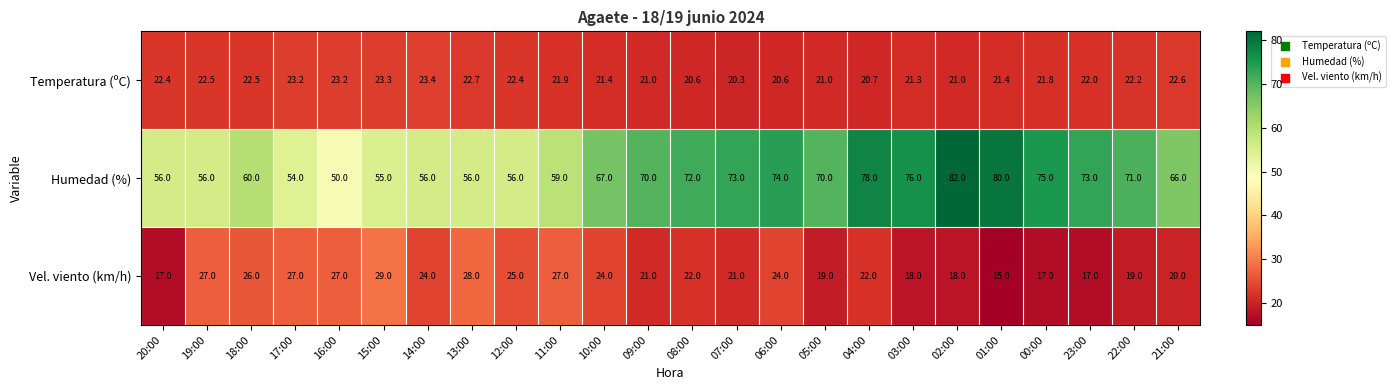

True or false: Vel. viento (km/h) has a value of 5.9 at 02:00.

False